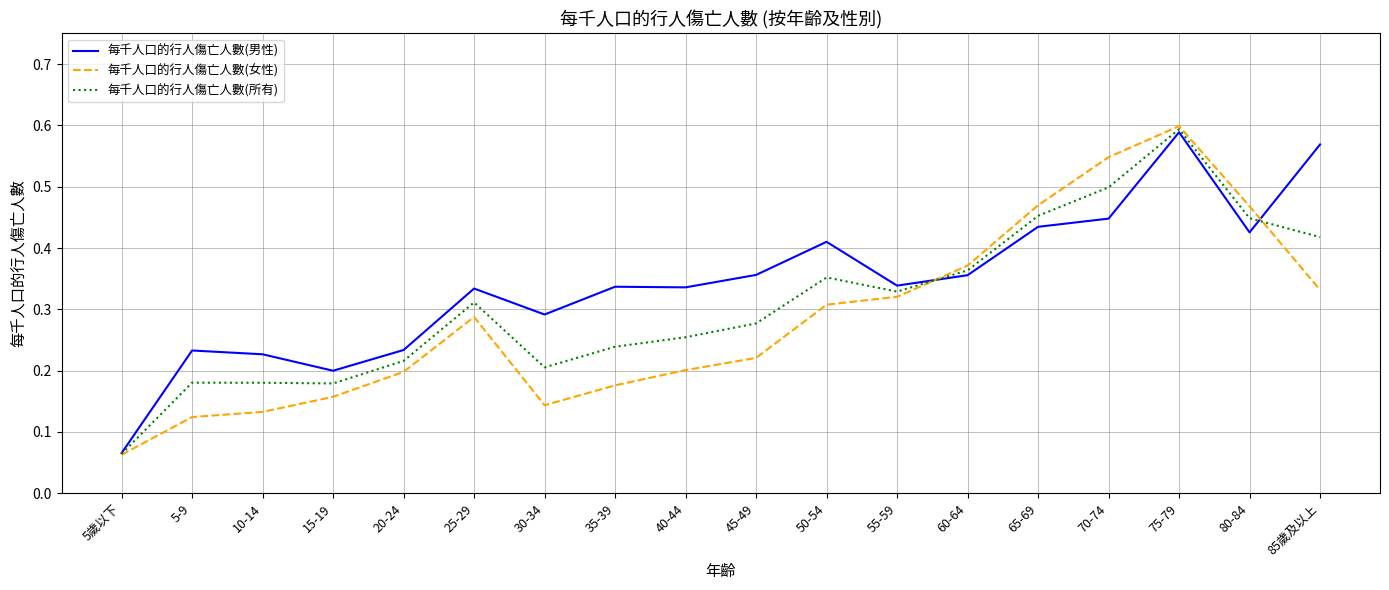

Rank the series by their average value, from lowest to highest.

每千人口的行人傷亡人數(女性), 每千人口的行人傷亡人數(所有), 每千人口的行人傷亡人數(男性)